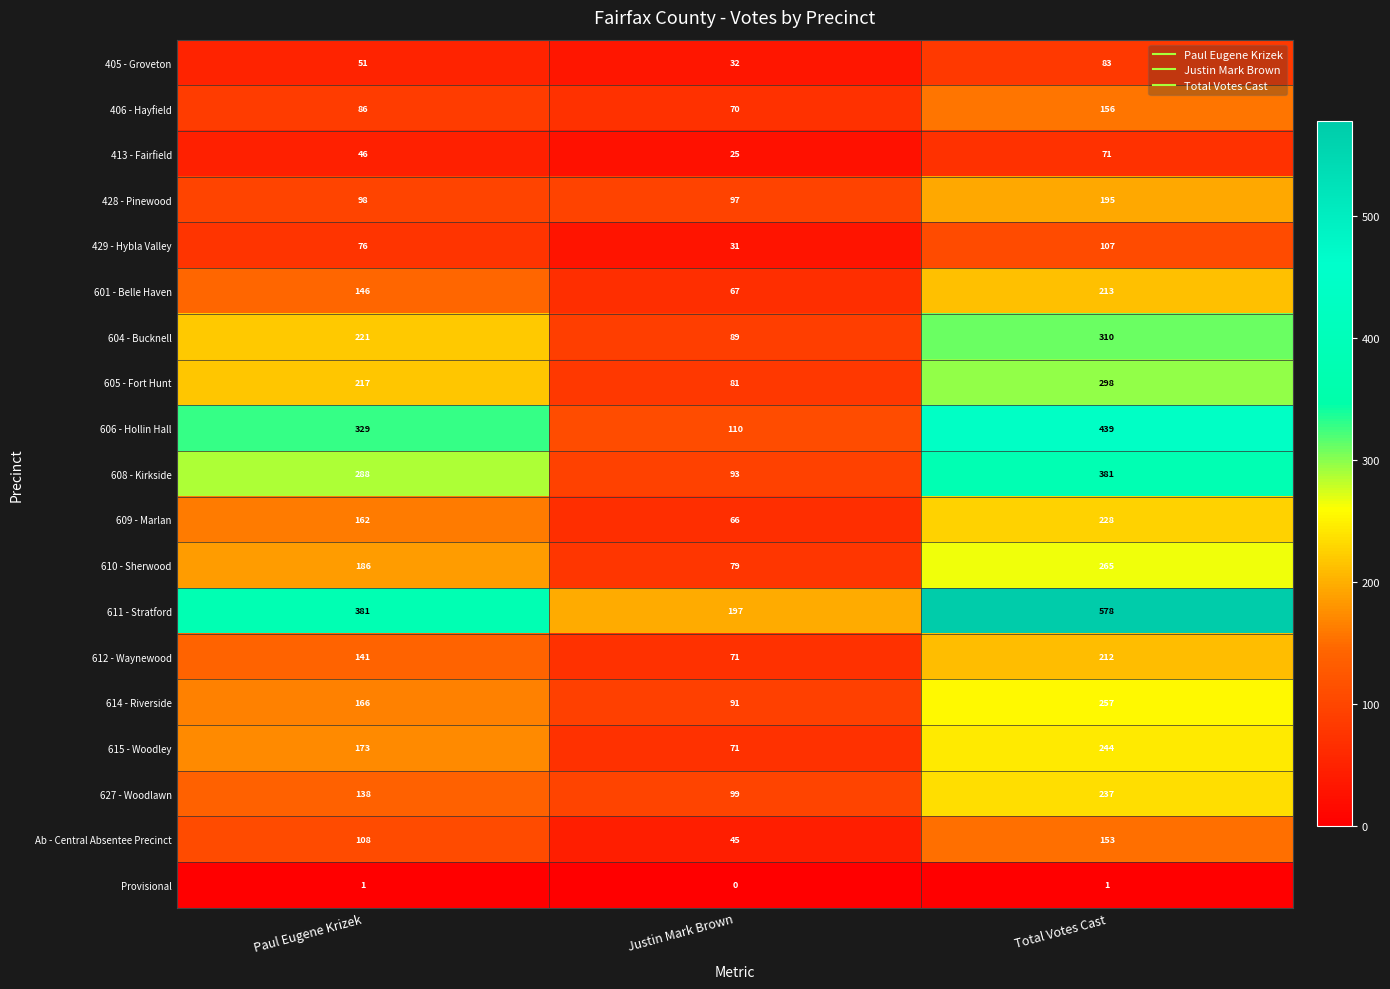

Which series has the largest range (max minus min)?

611 - Stratford